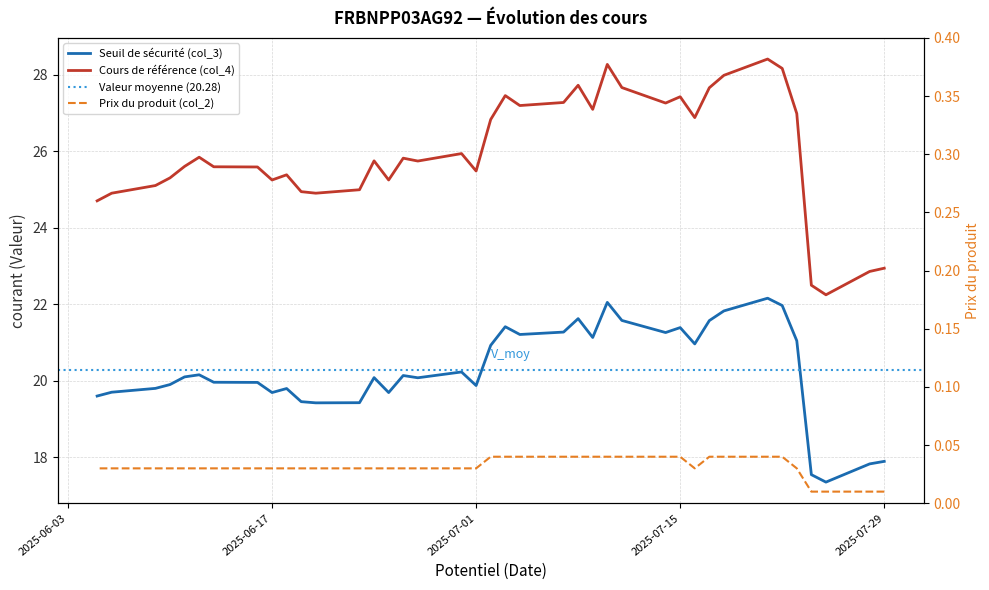

In Seuil de sécurité (col_3), how many points are higher than both neighbors (excluding endpoints)?

10